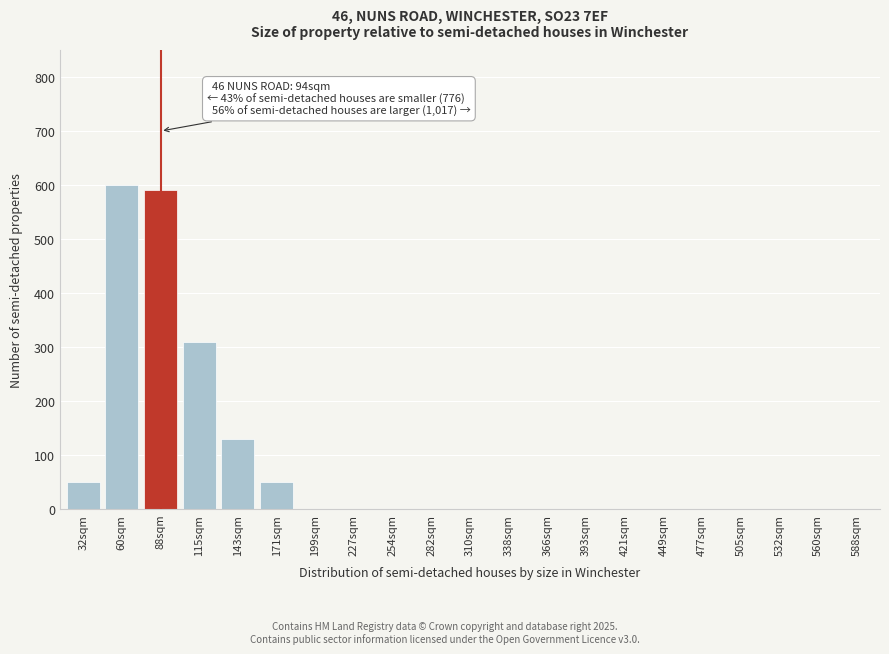

Reading right to left, list all the values displayed in this chart.

588sqm=0	560sqm=0	532sqm=0	505sqm=0	477sqm=0	449sqm=0	421sqm=0	393sqm=0	366sqm=0	338sqm=0	310sqm=0	282sqm=0	254sqm=0	227sqm=0	199sqm=0	171sqm=50	143sqm=130	115sqm=310	88sqm=590	60sqm=600	32sqm=50